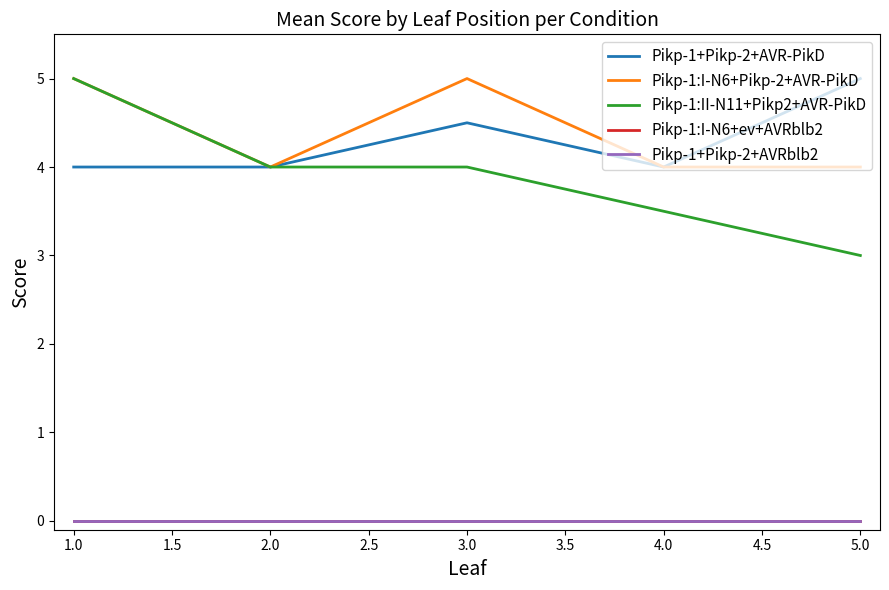

Which series has the largest total across all categories?

Pikp-1:I-N6+Pikp-2+AVR-PikD